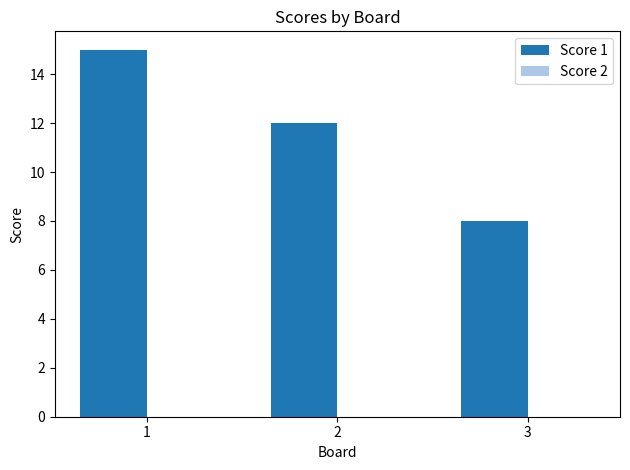

List the labels in order of value, smallest first.

3, 2, 1